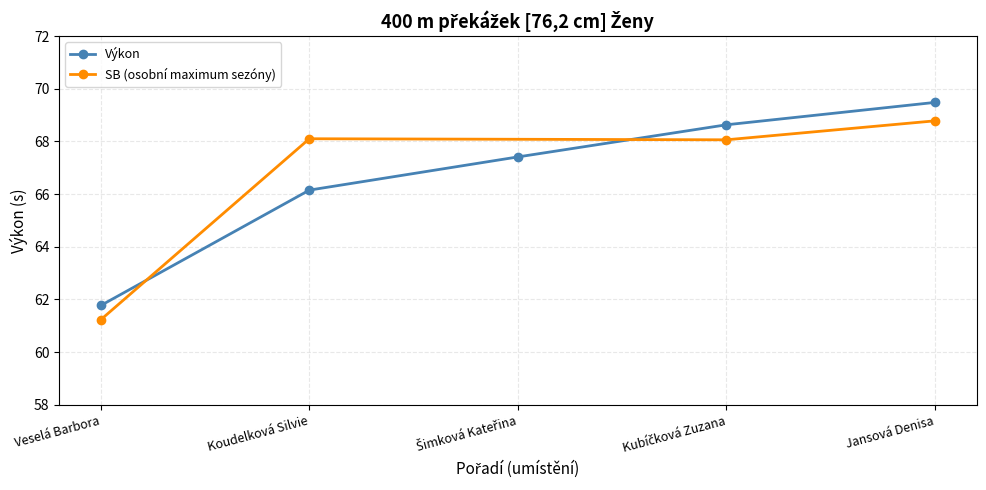

What is the value of the 2nd point from the left?

66.2